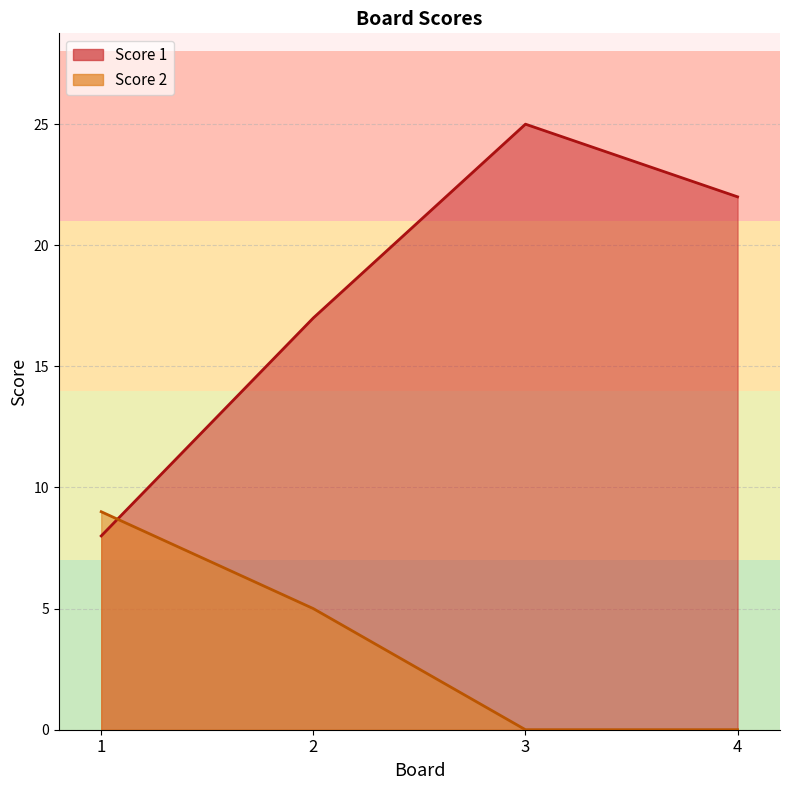

How many intersections are there between Score 2 and Score 1?

1